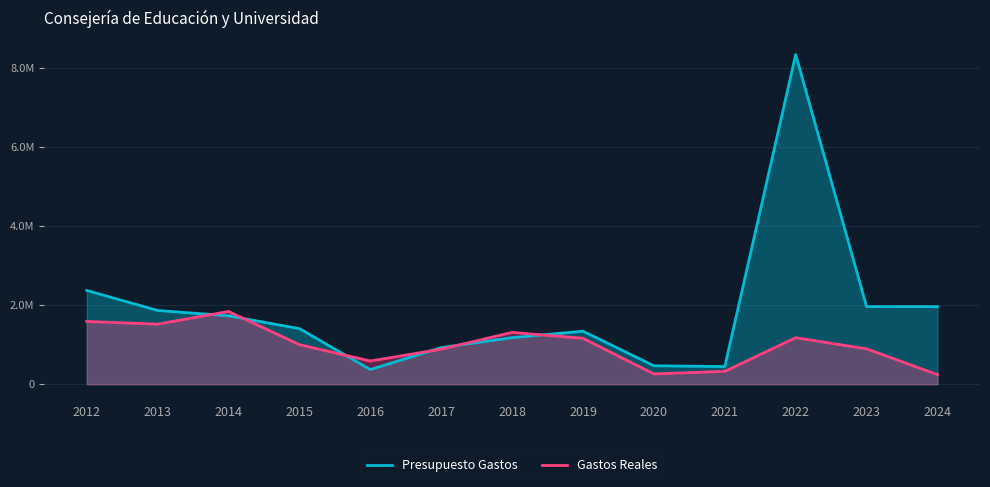

What is the difference between the highest and lowest values at 2017?

39227.6